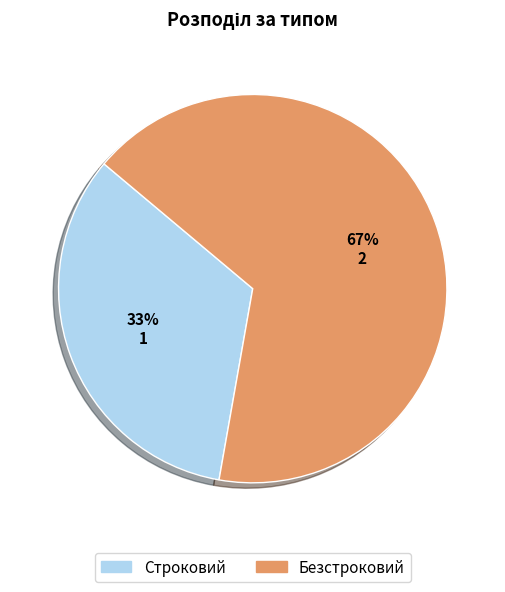

To the nearest percent, what is the combined percentage of Безстроковий and Строковий?

100%